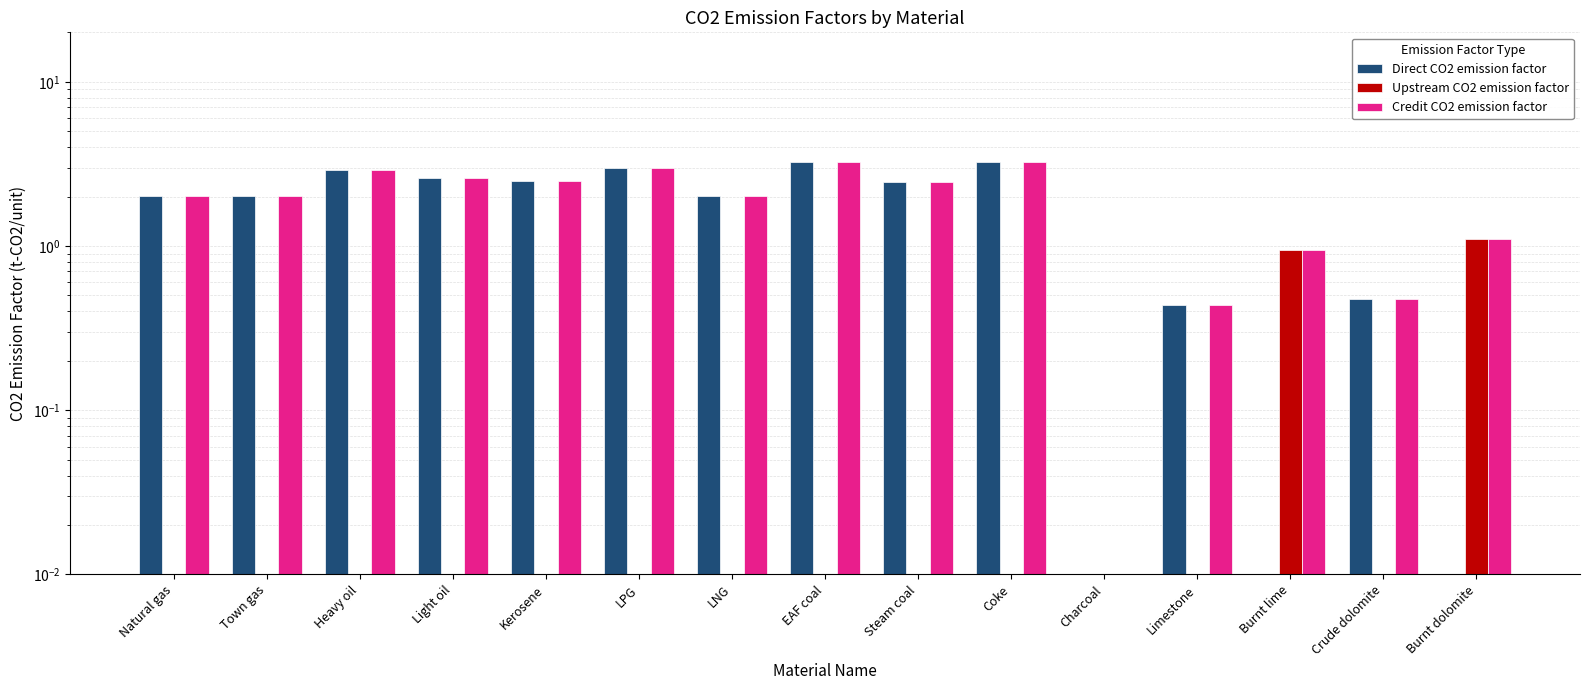

What is the label of the 3rd bar from the left?

Heavy oil